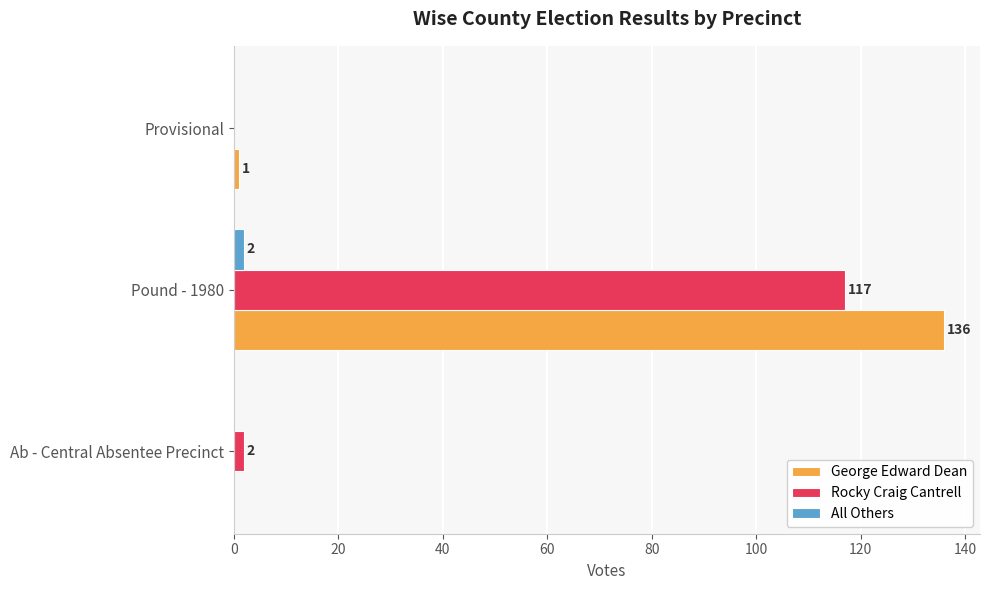

What is the maximum value shown in the chart?

136